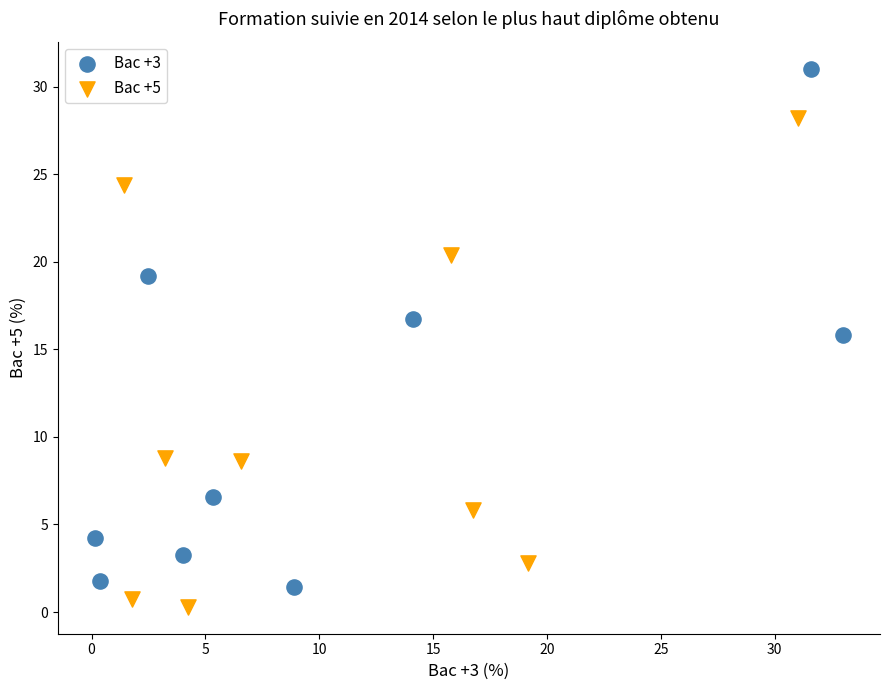

Which series reaches the maximum Y coordinate?

Bac +3